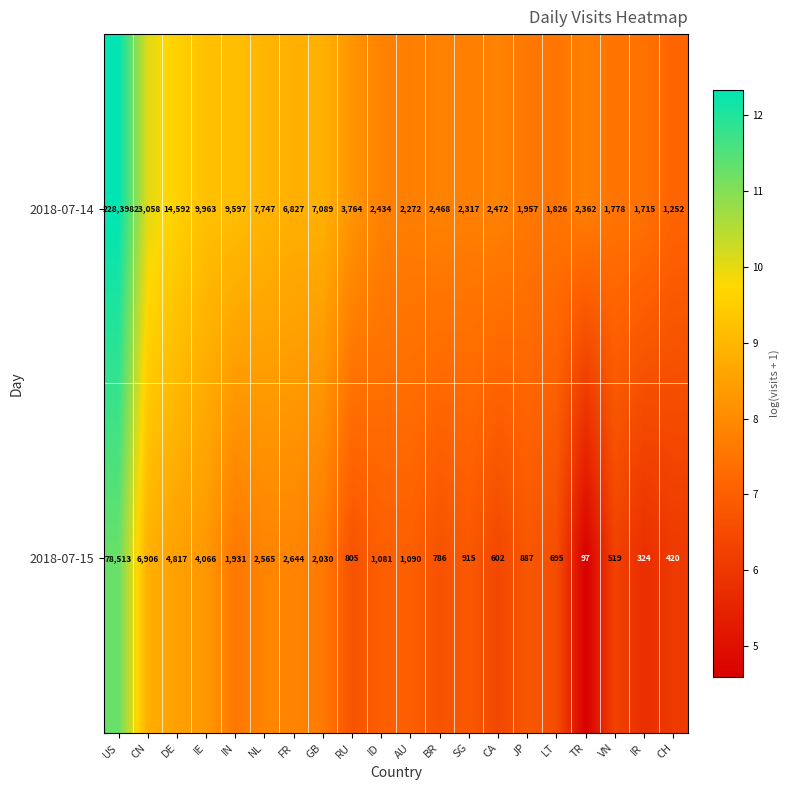

Rank the series by their average value, from lowest to highest.

2018-07-15, 2018-07-14